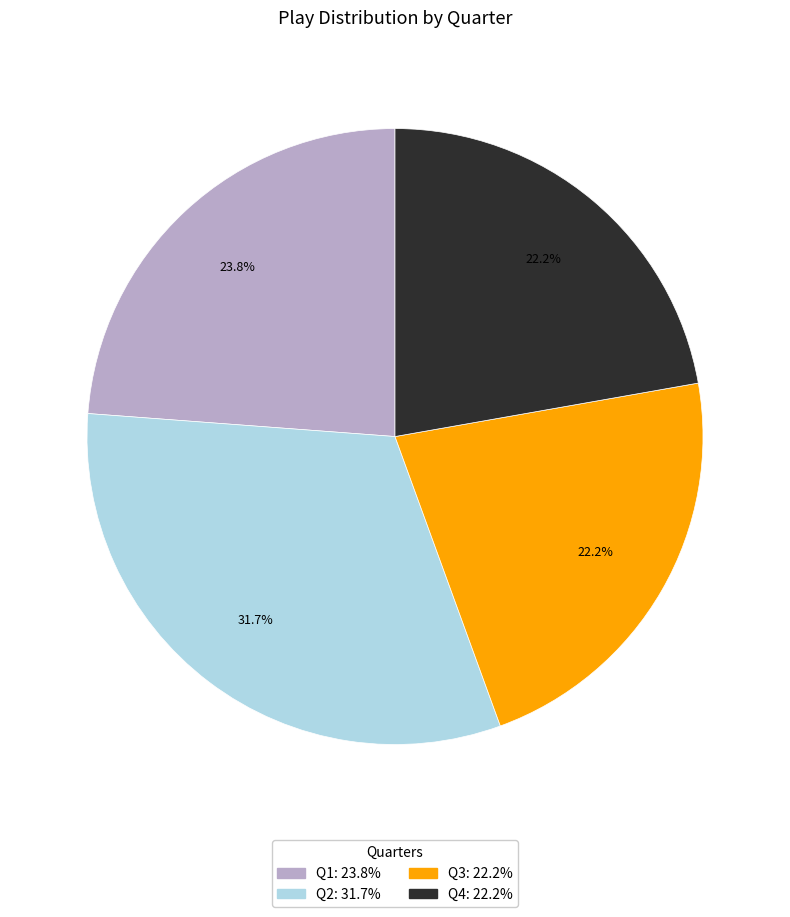

To the nearest percent, what is the average slice percentage?

25%